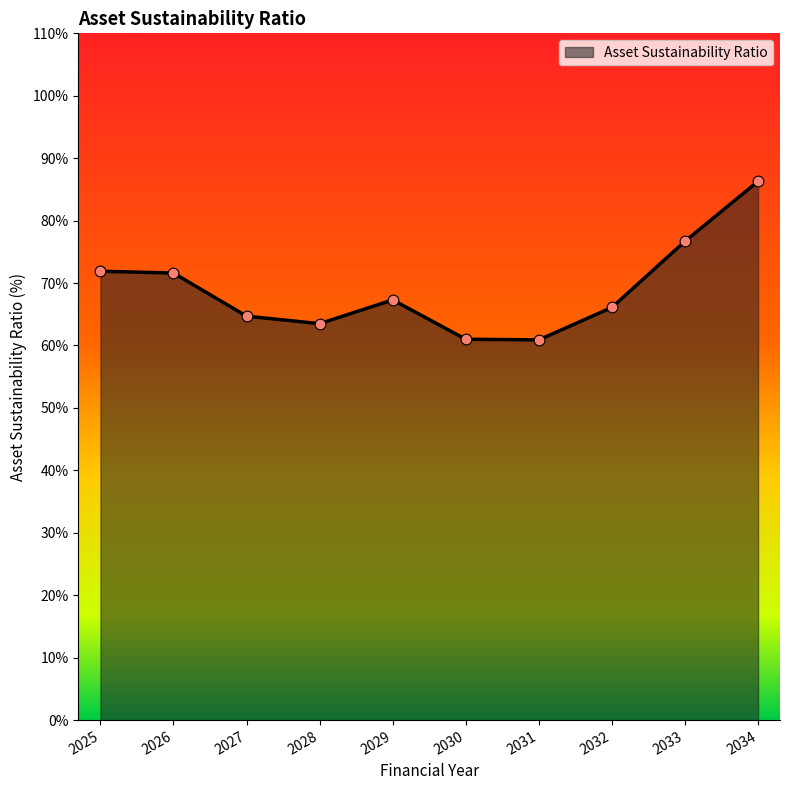

What is the ratio of the value at 2025 to the value at 2026?

1.0